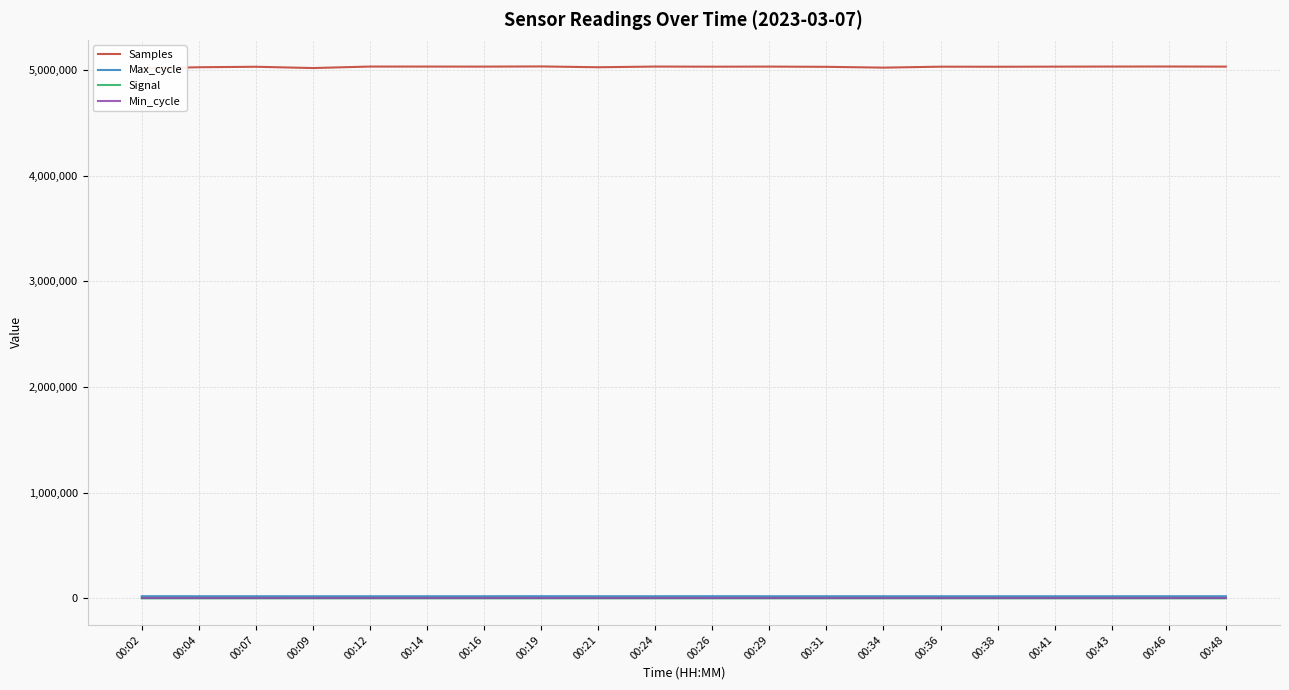

Reading right to left, list all the values displayed in this chart.

Samples: 00:48=5032328	00:46=5033425	00:43=5032996	00:41=5032213	00:38=5031130	00:36=5031746	00:34=5022837	00:31=5030424	00:29=5032611	00:26=5031843	00:24=5032957	00:21=5026435	00:19=5034129	00:16=5032471	00:14=5032852	00:12=5032964	00:09=5018866	00:07=5031026	00:04=5026489	00:02=5014394
Max_cycle: 00:48=19996	00:46=20019	00:43=19960	00:41=19913	00:38=19913	00:36=19971	00:34=19963	00:31=20022	00:29=19920	00:26=20365	00:24=19951	00:21=20005	00:19=20377	00:16=19949	00:14=19945	00:12=19928	00:09=19917	00:07=20007	00:04=19960	00:02=20314
Signal: 00:48=-60	00:46=-60	00:43=-59	00:41=-60	00:38=-60	00:36=-59	00:34=-60	00:31=-60	00:29=-60	00:26=-59	00:24=-59	00:21=-60	00:19=-60	00:16=-59	00:14=-60	00:12=-60	00:09=-60	00:07=-60	00:04=-60	00:02=-59
Min_cycle: 00:48=28	00:46=28	00:43=28	00:41=28	00:38=28	00:36=28	00:34=28	00:31=28	00:29=28	00:26=28	00:24=28	00:21=28	00:19=28	00:16=28	00:14=28	00:12=28	00:09=28	00:07=28	00:04=28	00:02=28